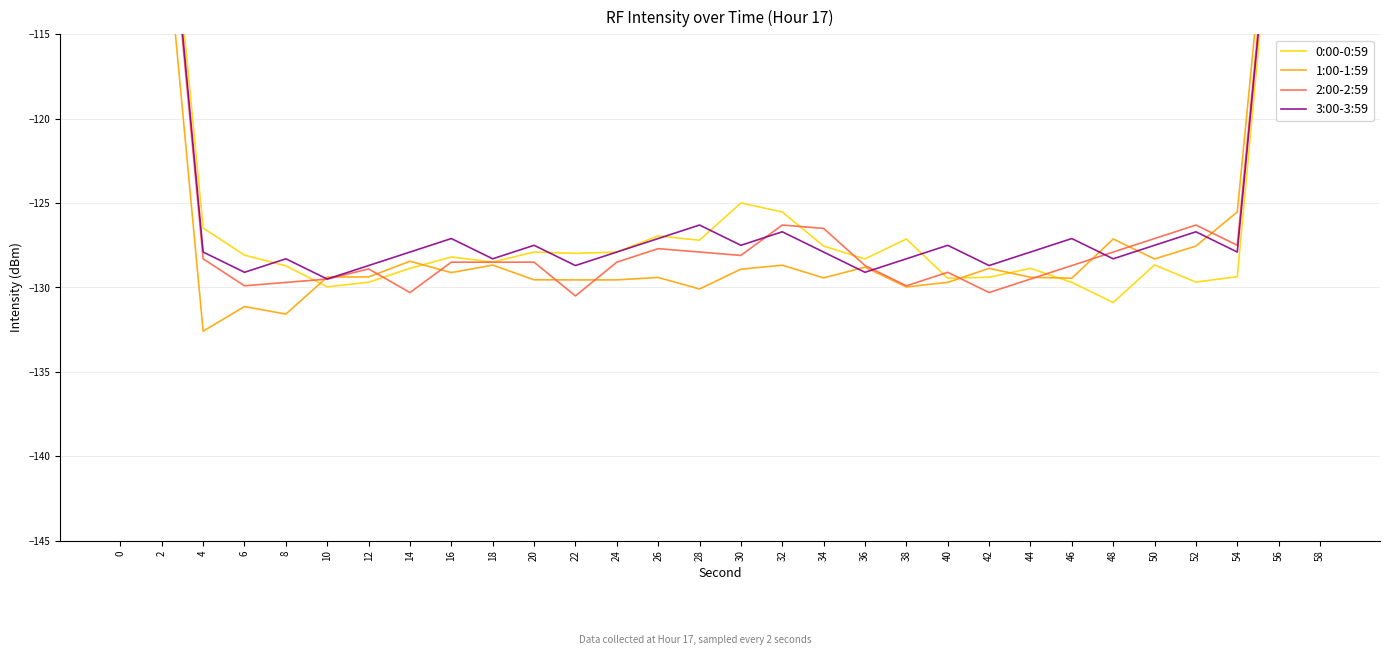

What is the difference between the maximum and second lowest values in the 2:00-2:59 series?

54.3